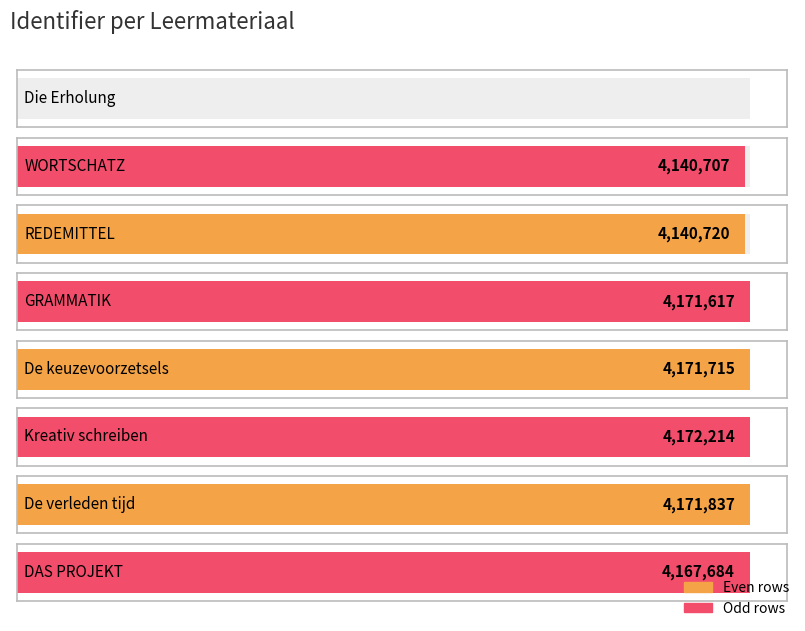

Rank the categories by value from highest to lowest.

Kreativ schreiben, De verleden tijd, De keuzevoorzetsels, GRAMMATIK, DAS PROJEKT, REDEMITTEL, WORTSCHATZ, Die Erholung